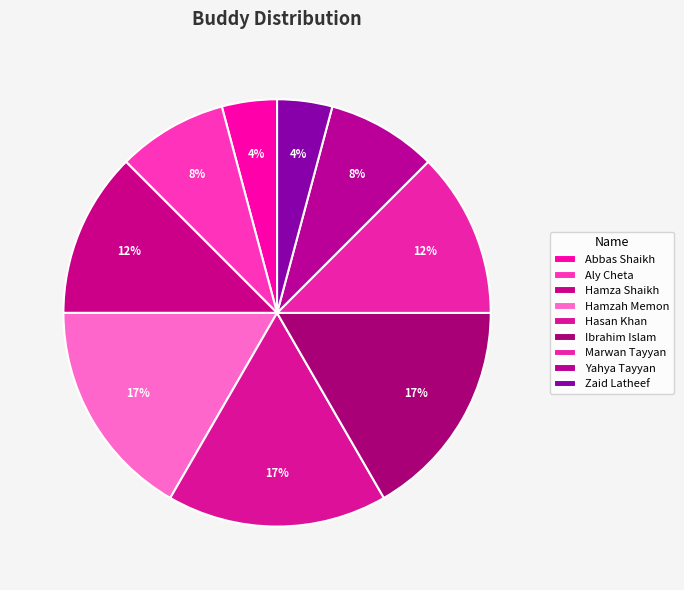

How many segments does this pie chart have?

9